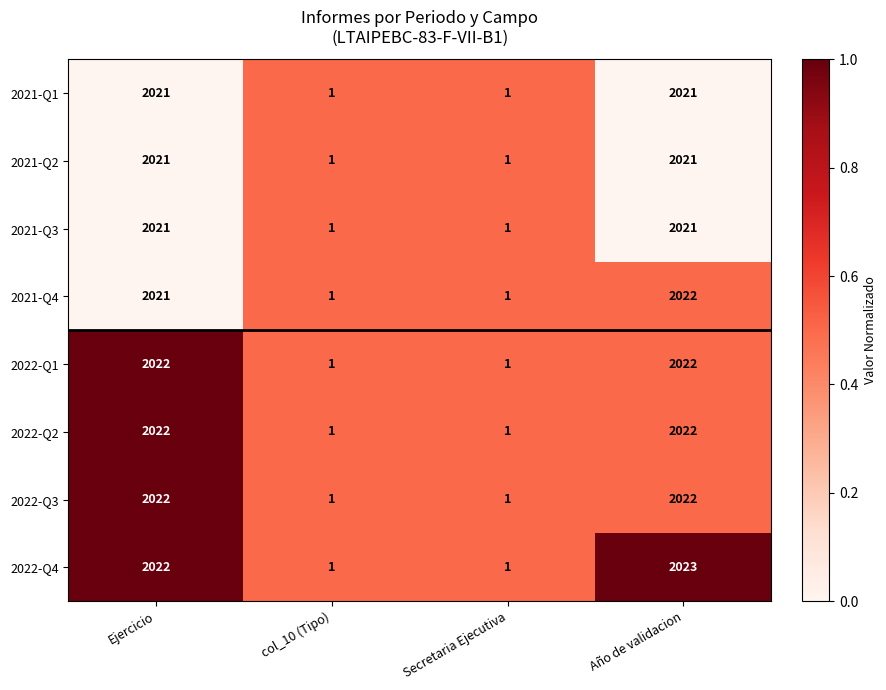

The 2021-Q4 series shows 0 at Secretaria Ejecutiva. True or false?

False